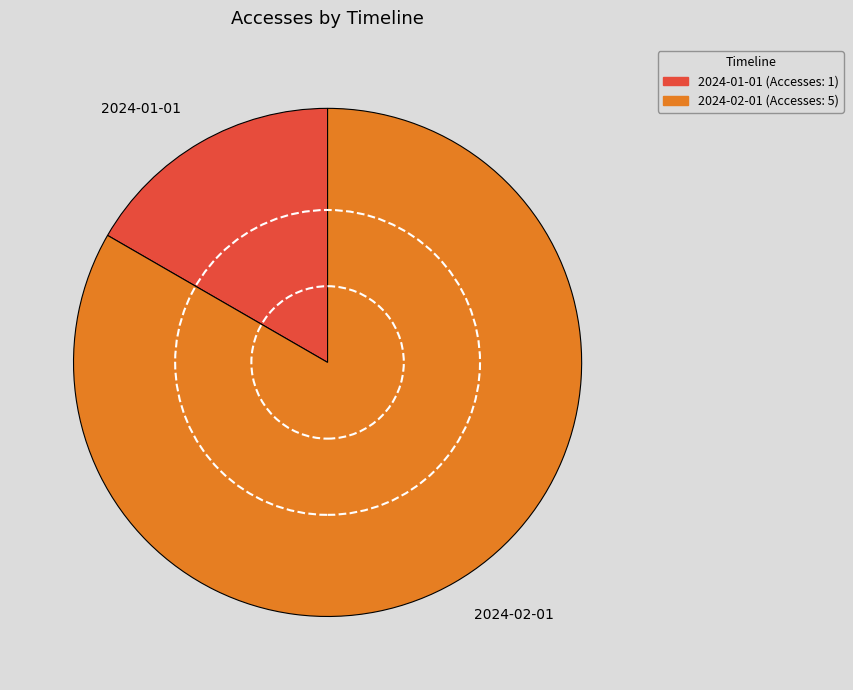

Rank the categories by value from highest to lowest.

2024-02-01, 2024-01-01